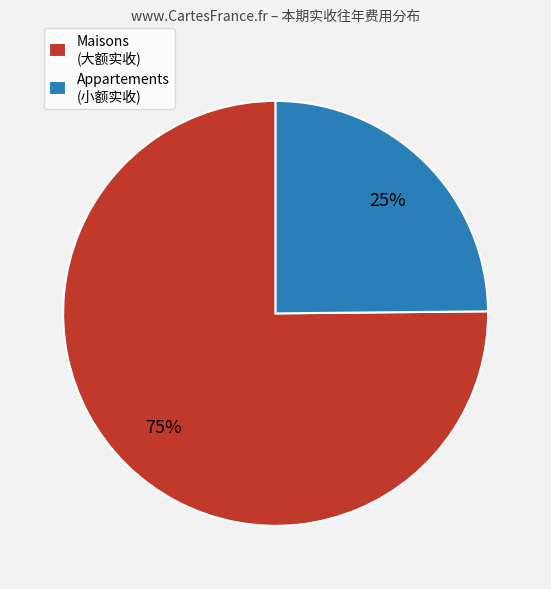

Rank the categories by value from highest to lowest.

Maisons (大额实收), Appartements (小额实收)